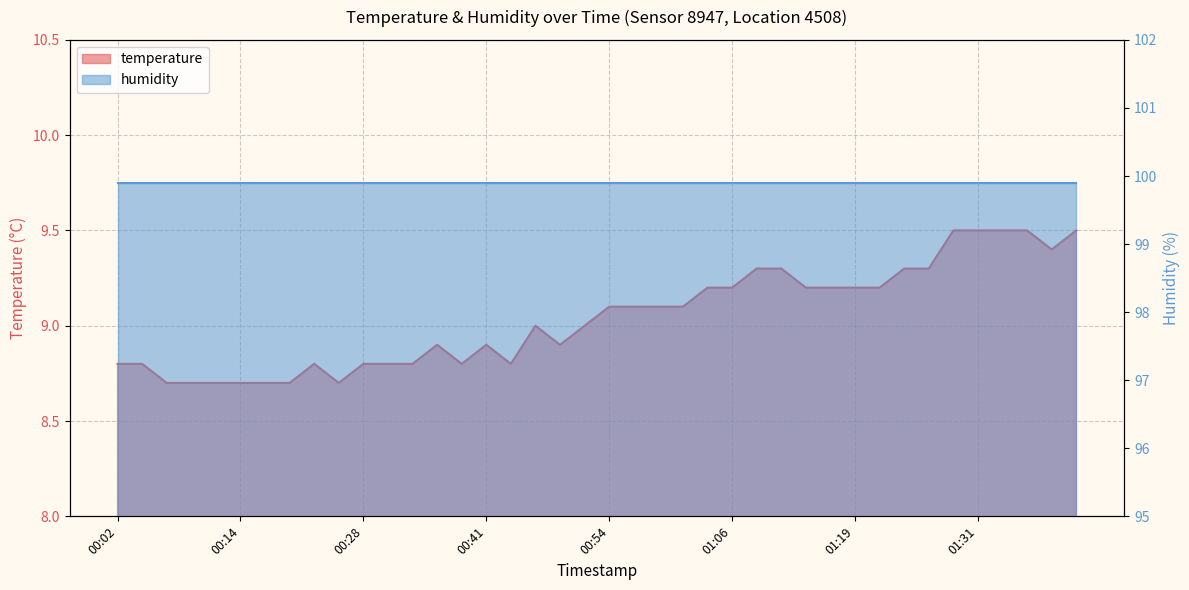

Rank the categories by value from highest to lowest.

01:29, 01:31, 01:34, 01:36, 01:41, 01:38, 01:09, 01:11, 01:24, 01:26, 01:04, 01:06, 01:14, 01:16, 01:19, 01:21, 00:54, 00:56, 00:59, 01:01, 00:46, 00:51, 00:36, 00:41, 00:49, 00:02, 00:04, 00:22, 00:28, 00:30, 00:33, 00:38, 00:44, 00:07, 00:09, 00:12, 00:14, 00:17, 00:19, 00:25